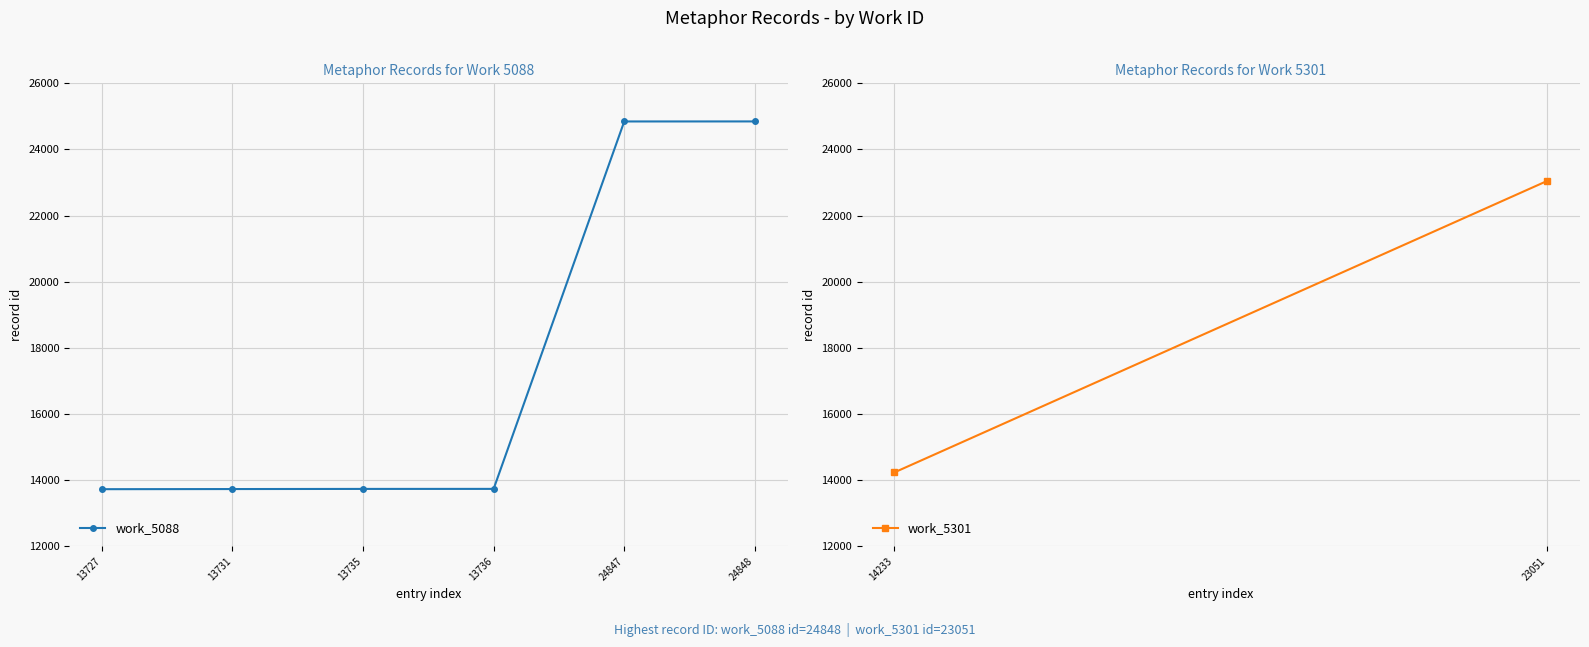

What is the sum of all values?

104624